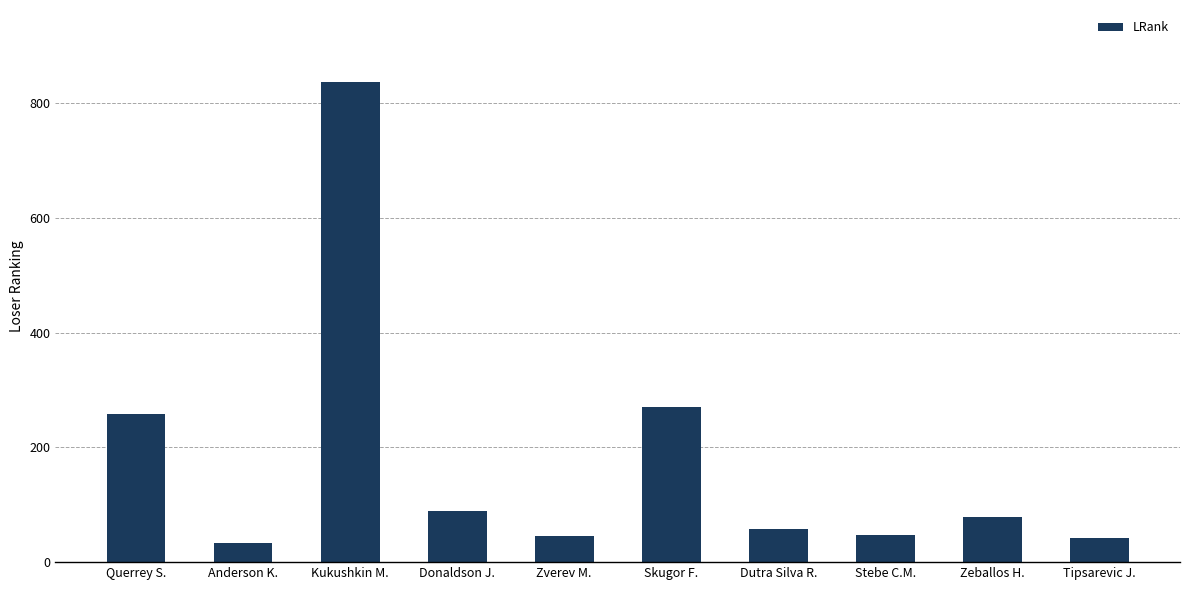

The chart shows a value of 47 at Stebe C.M.. True or false?

True